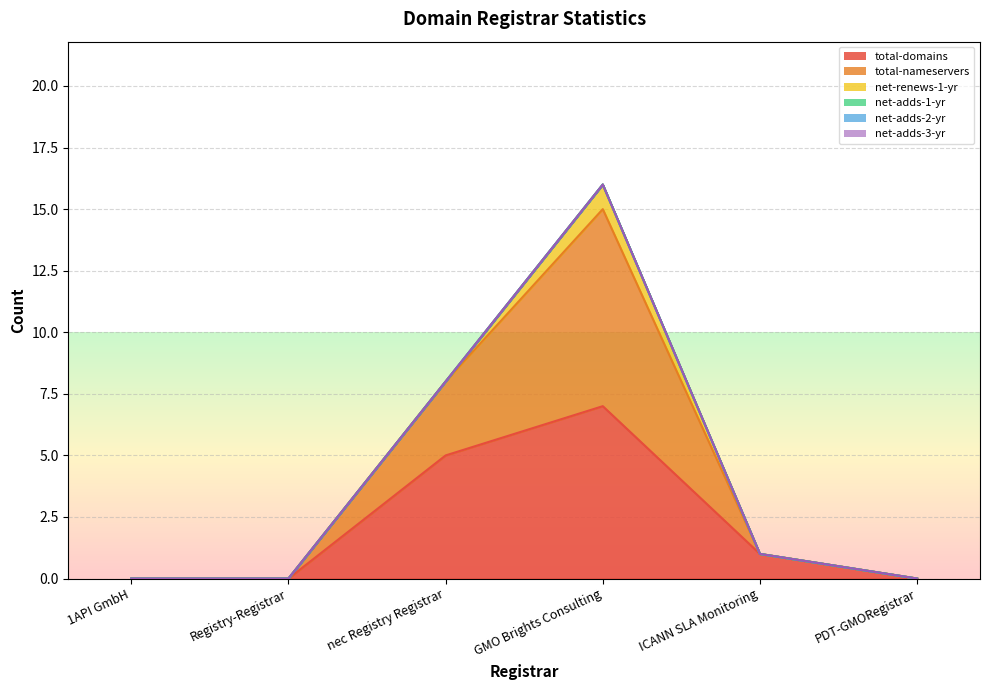

True or false: total-nameservers and net-adds-2-yr intersect in this chart.

False